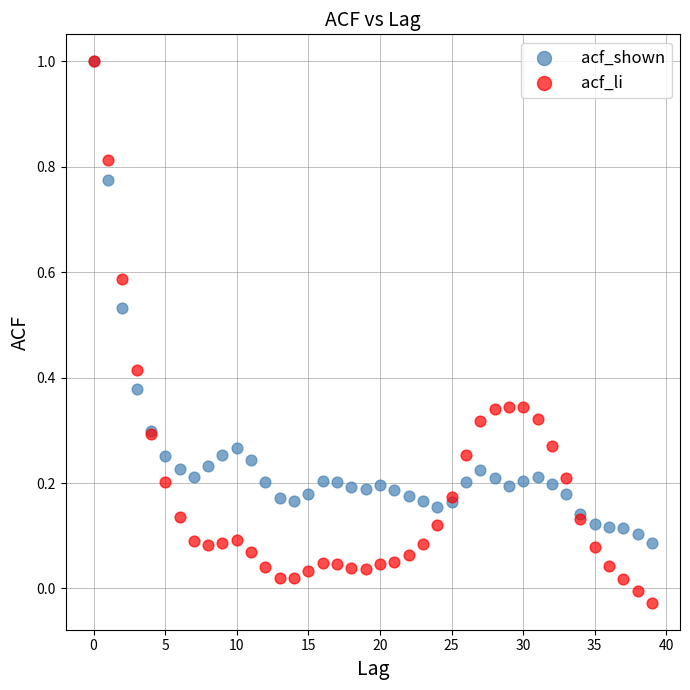

Which series reaches the minimum Y coordinate?

acf_li